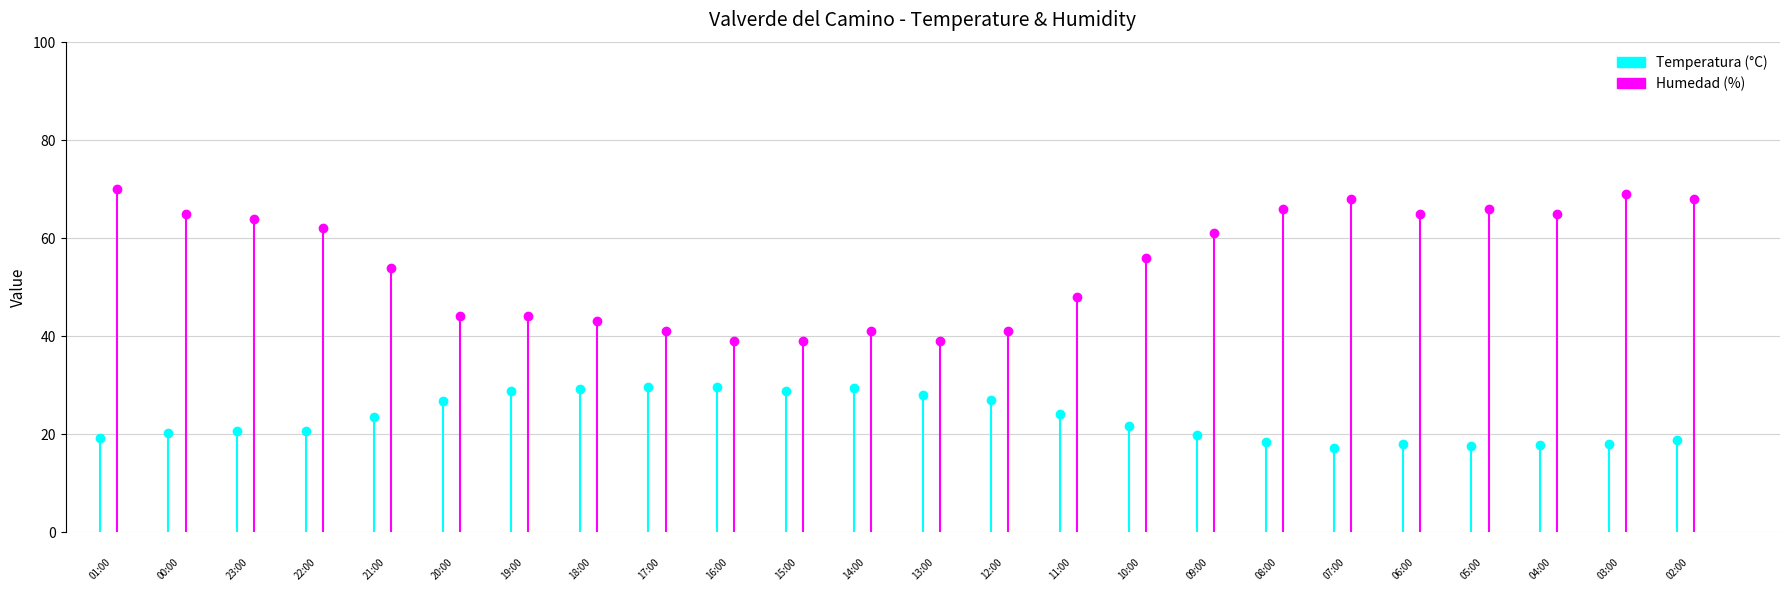

What position from the left is 00:00?

2